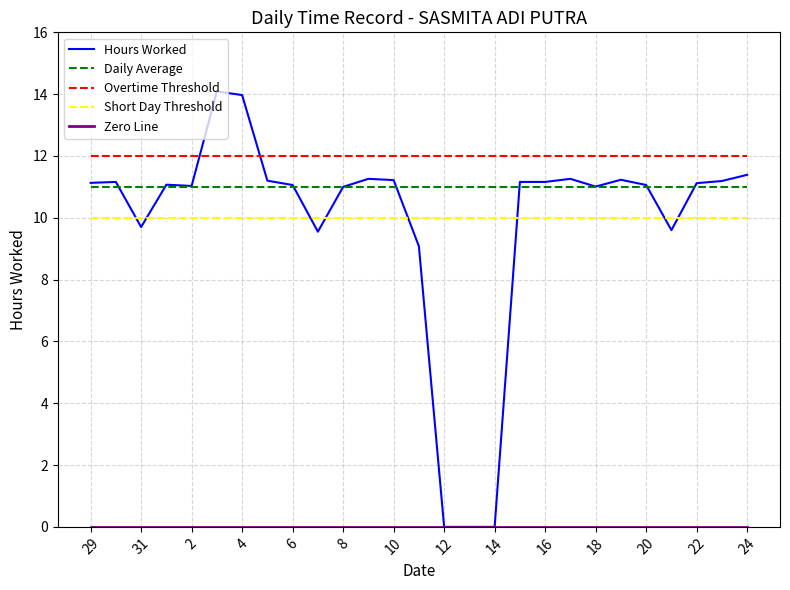

True or false: Daily Average and Short Day Threshold intersect in this chart.

False